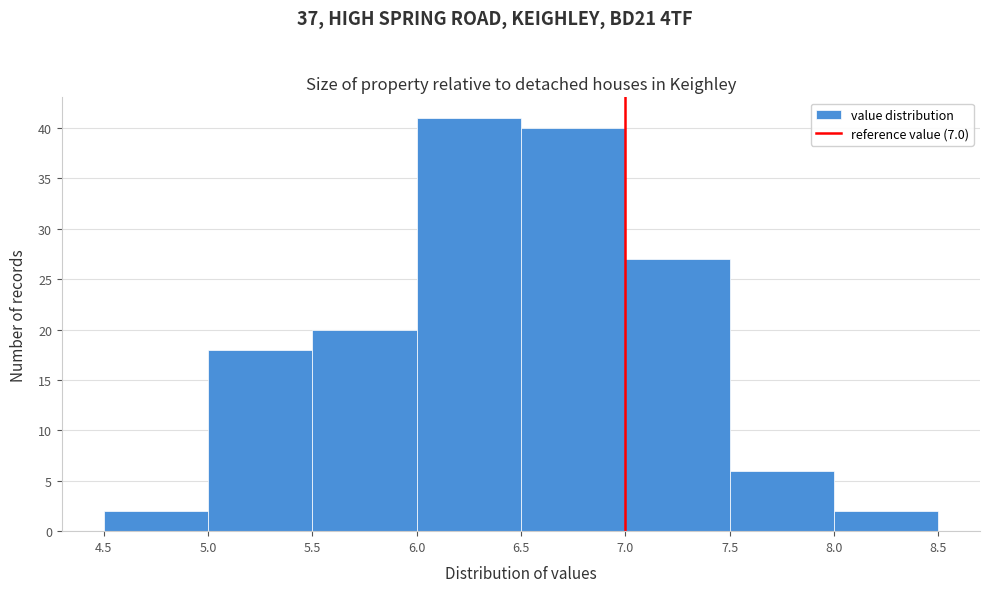

Reading left to right, list every bar in this chart as the range it spans on the x-axis followed by its height. The values are not printed on the chart, so give them approximately, as read against the axis.

4.5 to 5.0: 2
5.0 to 5.5: 18
5.5 to 6.0: 20
6.0 to 6.5: 41
6.5 to 7.0: 40
7.0 to 7.5: 27
7.5 to 8.0: 6
8.0 to 8.5: 2